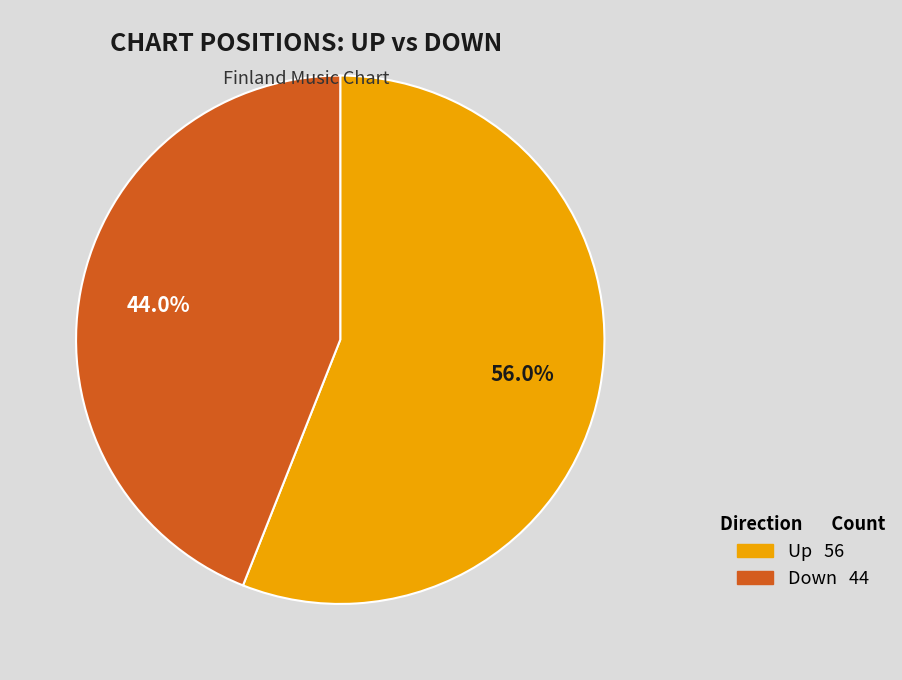

Is there a majority slice in this chart?

Yes